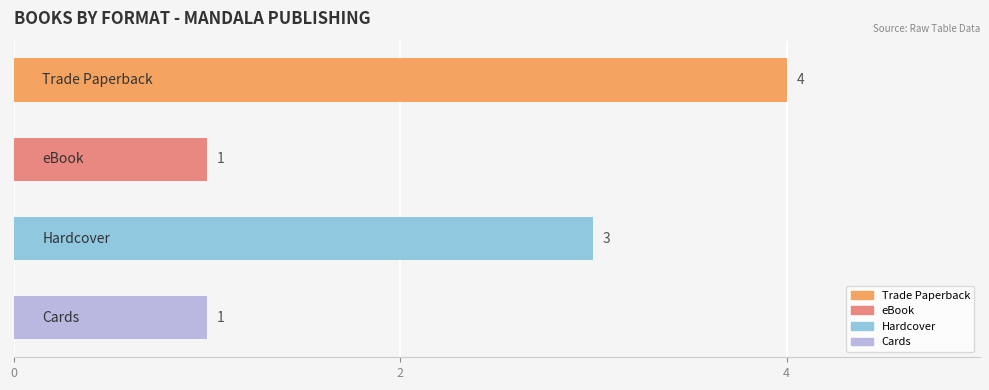

What is the value of the 1st bar from the top?

4